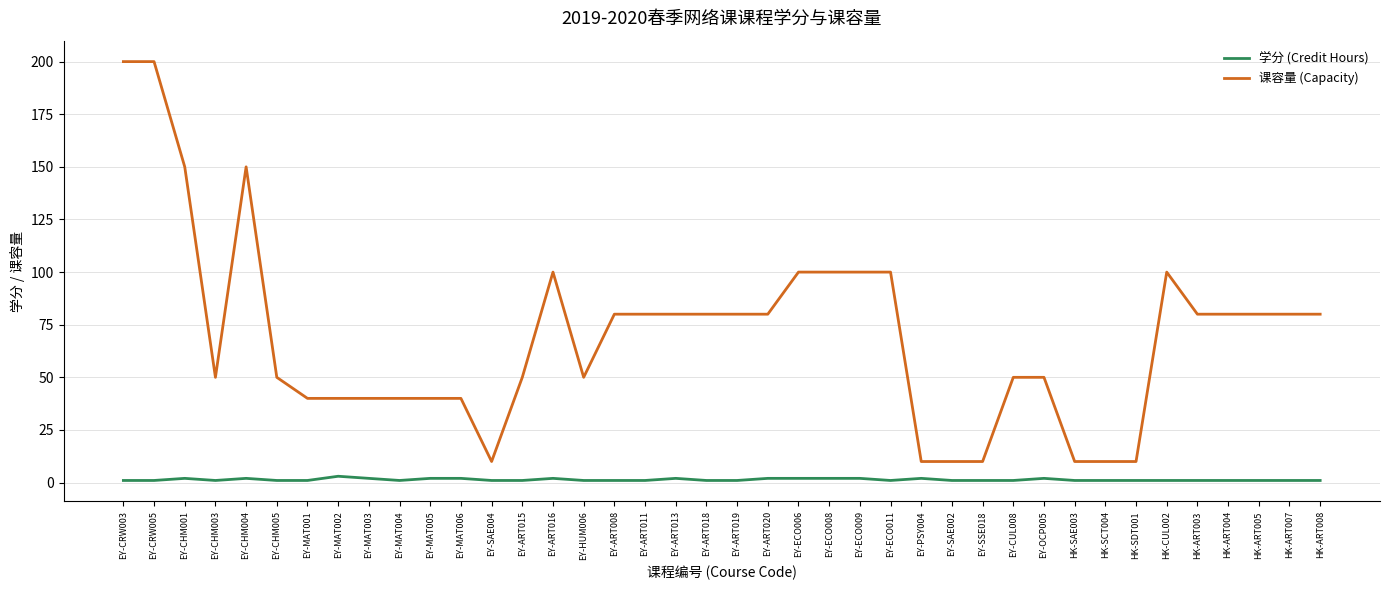

Reading right to left, extract all data points from this chart.

学分 (Credit Hours): HK-ART008=1	HK-ART007=1	HK-ART005=1	HK-ART004=1	HK-ART003=1	HK-CUL002=1	HK-SDT001=1	HK-SCT004=1	HK-SAE003=1	EY-OCP005=2	EY-CUL008=1	EY-SSE018=1	EY-SAE002=1	EY-PSY004=2	EY-ECO011=1	EY-ECO009=2	EY-ECO008=2	EY-ECO006=2	EY-ART020=2	EY-ART019=1	EY-ART018=1	EY-ART013=2	EY-ART011=1	EY-ART008=1	EY-HUM006=1	EY-ART016=2	EY-ART015=1	EY-SAE004=1	EY-MAT006=2	EY-MAT005=2	EY-MAT004=1	EY-MAT003=2	EY-MAT002=3	EY-MAT001=1	EY-CHM005=1	EY-CHM004=2	EY-CHM003=1	EY-CHM001=2	EY-CRW005=1	EY-CRW003=1
课容量 (Capacity): HK-ART008=80	HK-ART007=80	HK-ART005=80	HK-ART004=80	HK-ART003=80	HK-CUL002=100	HK-SDT001=10	HK-SCT004=10	HK-SAE003=10	EY-OCP005=50	EY-CUL008=50	EY-SSE018=10	EY-SAE002=10	EY-PSY004=10	EY-ECO011=100	EY-ECO009=100	EY-ECO008=100	EY-ECO006=100	EY-ART020=80	EY-ART019=80	EY-ART018=80	EY-ART013=80	EY-ART011=80	EY-ART008=80	EY-HUM006=50	EY-ART016=100	EY-ART015=50	EY-SAE004=10	EY-MAT006=40	EY-MAT005=40	EY-MAT004=40	EY-MAT003=40	EY-MAT002=40	EY-MAT001=40	EY-CHM005=50	EY-CHM004=150	EY-CHM003=50	EY-CHM001=150	EY-CRW005=200	EY-CRW003=200